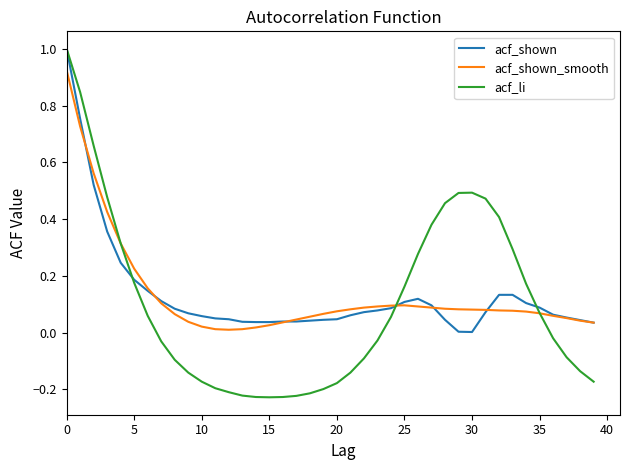

Which series has the widest spread of values?

acf_li